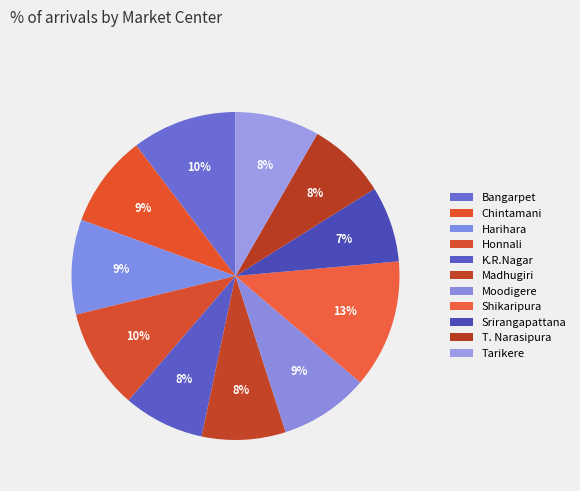

Is it true that Tarikere is 20% of the pie?

False